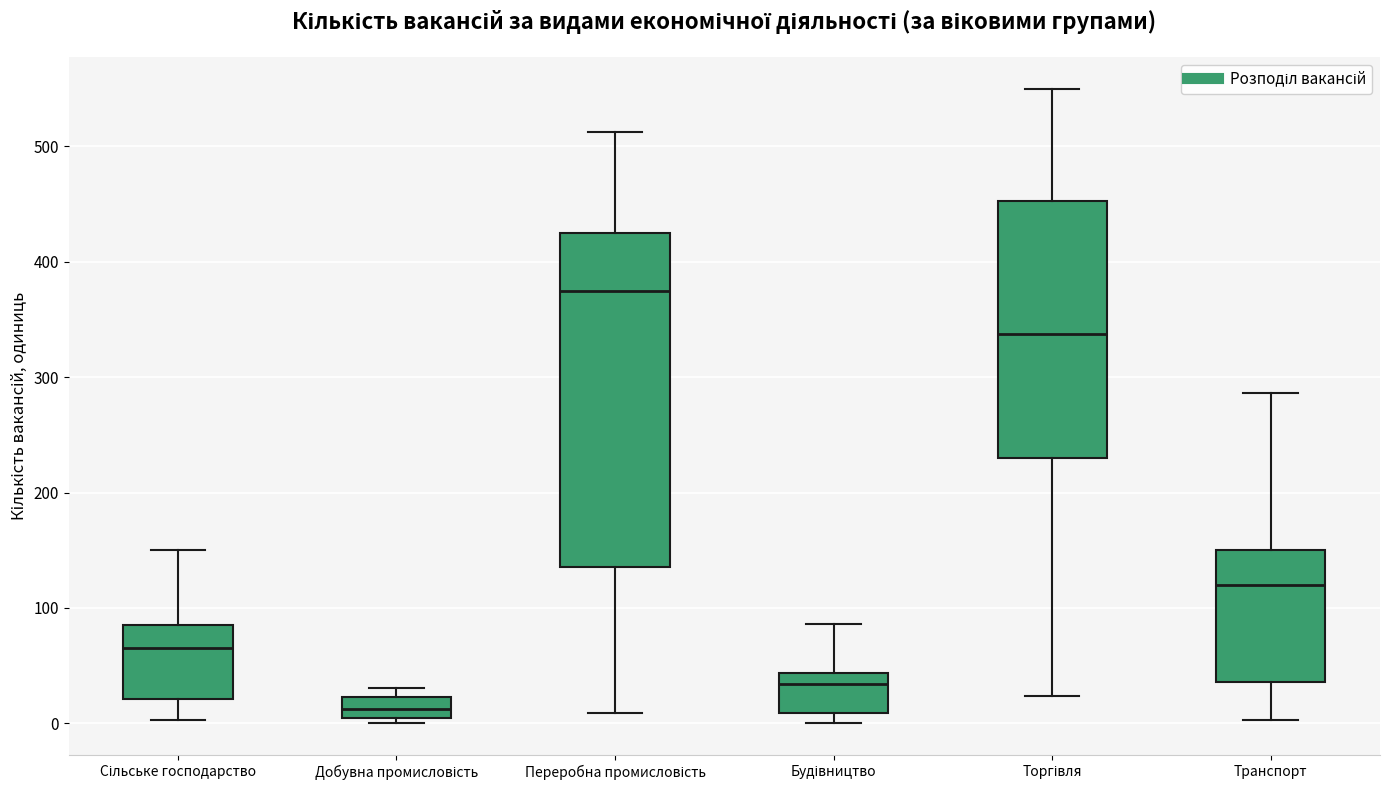

Reading left to right, transcribe this box plot: for each box, give where its median line is, the range the box spans, and where its two whiskers end, as read against the y-axis. The values are not printed on the chart, so give them approximately, as read against the axis.

Сільське господарство: median 70, box 20 to 90, whiskers 0 to 150
Добувна промисловість: median 10 (inside the box), box 10 to 20, whiskers 0 to 30
Переробна промисловість: median 370, box 140 to 430, whiskers 10 to 510
Будівництво: median 30, box 10 to 40, whiskers 0 to 90
Торгівля: median 340, box 230 to 450, whiskers 20 to 550
Транспорт: median 120, box 40 to 150, whiskers 0 to 290